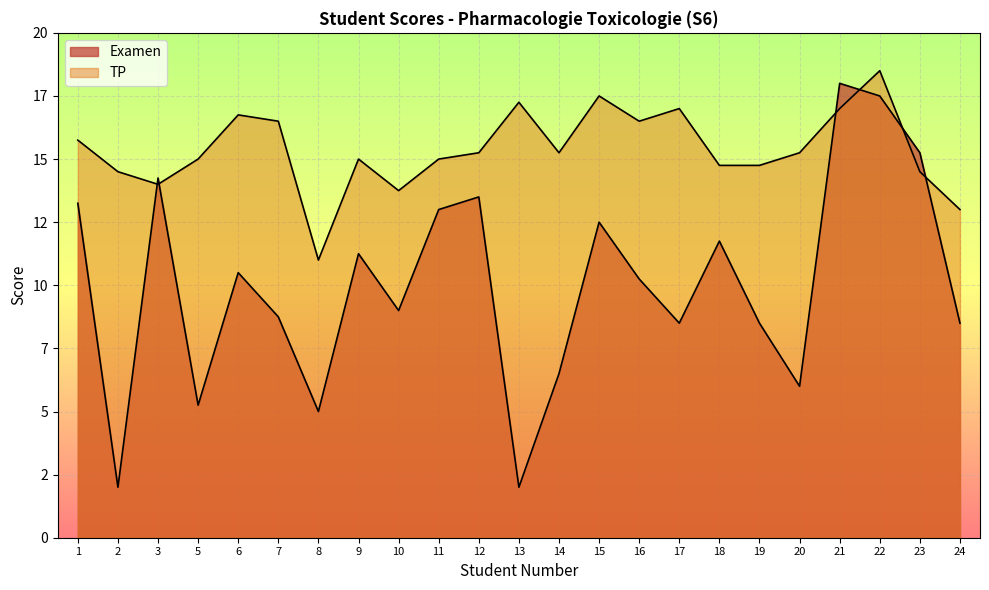

List the series in order of their overall mean, highest first.

TP, Examen